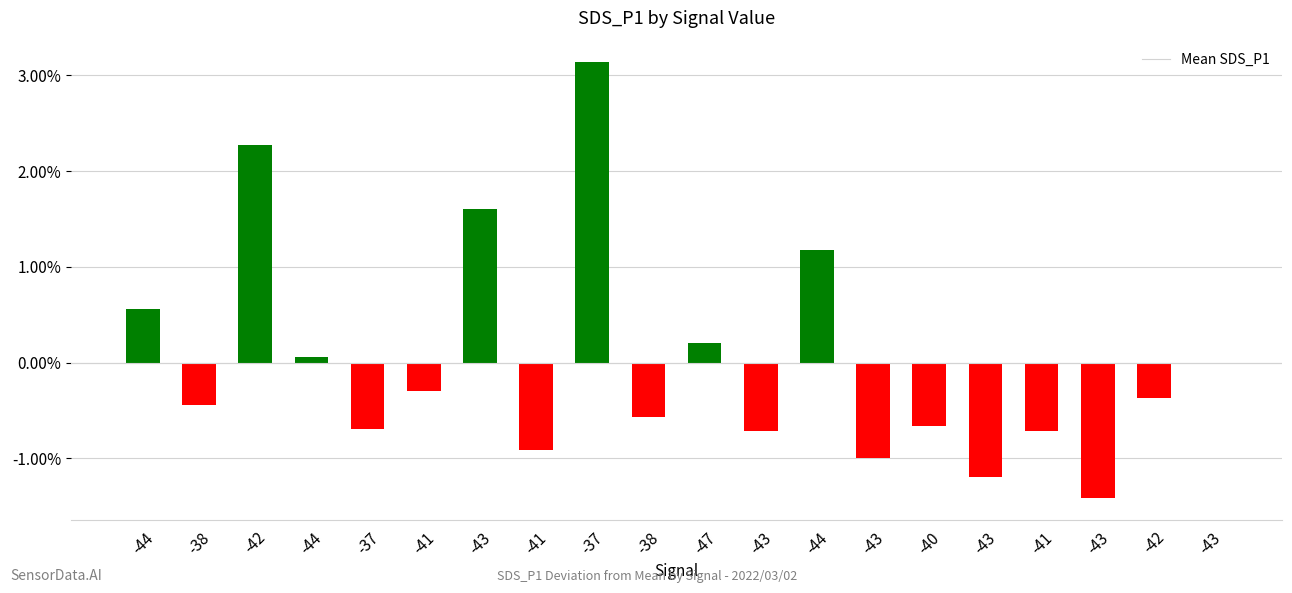

Reading left to right, list all the values displayed in this chart.

0.6	-0.4	2.3	0.1	-0.7	-0.3	1.6	-0.9	3.1	-0.6	0.2	-0.7	1.2	-1.0	-0.7	-1.2	-0.7	-1.4	-0.4	-0.0